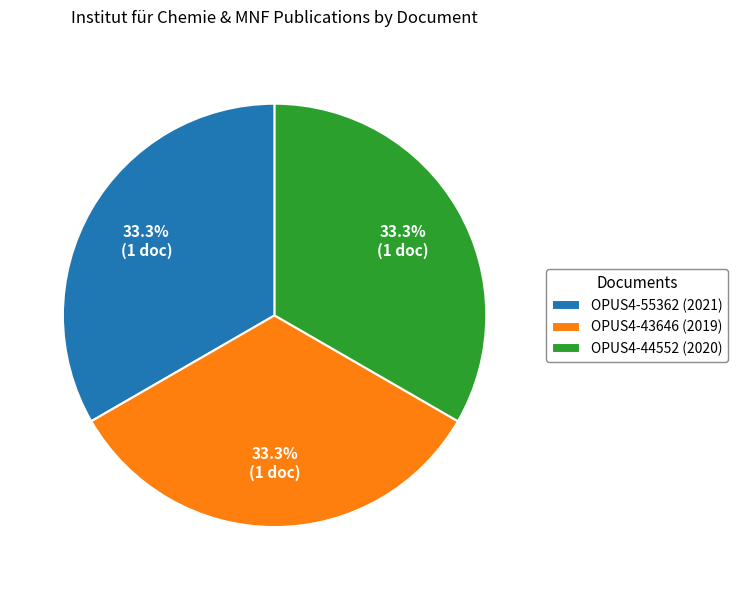

To the nearest percent, what portion does OPUS4-44552 (2020) represent?

33%